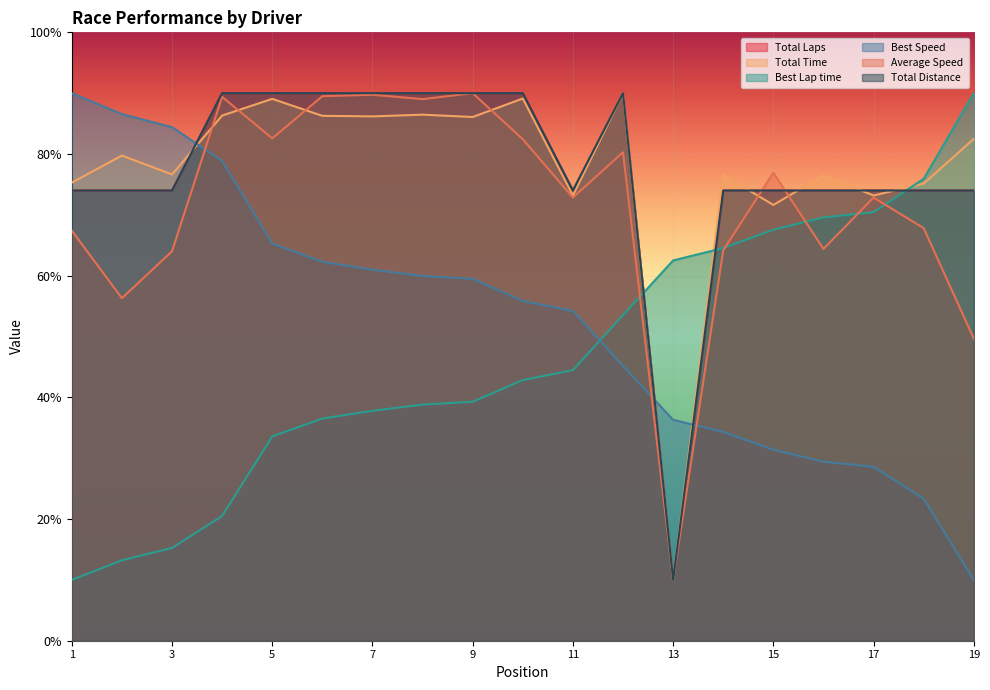

Does the chart display data point markers on the line(s)?

No